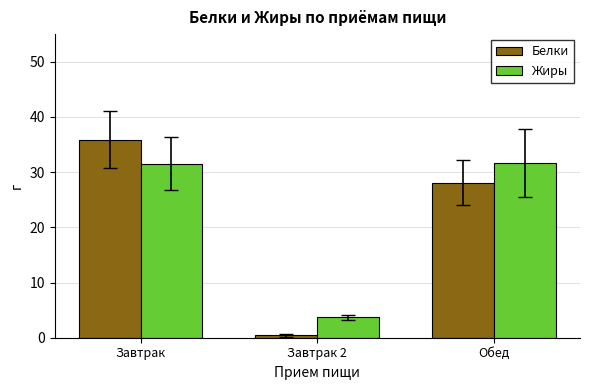

At how many categories does at least one series exceed 3?

3